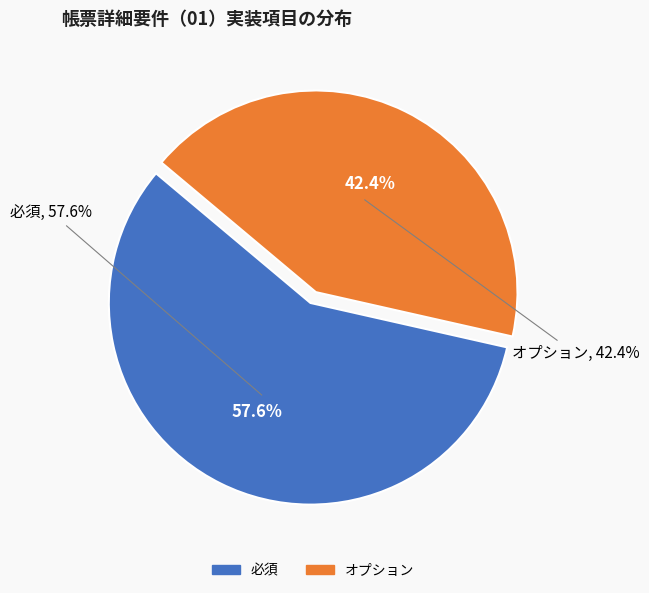

Which category has the smallest portion of the pie?

オプション